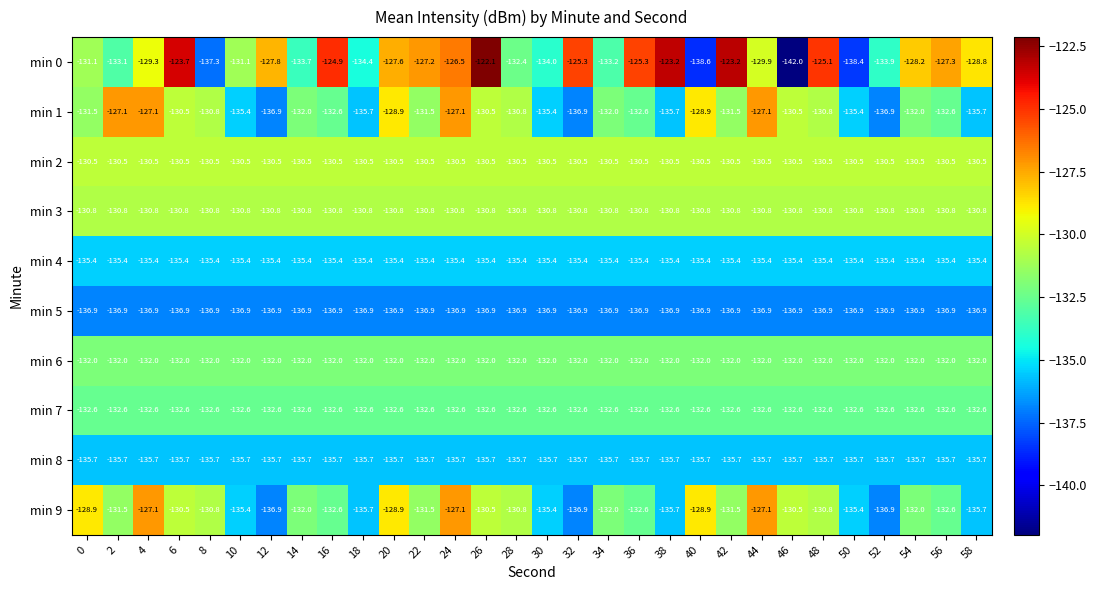

What is the minimum value for min 5?

-136.9